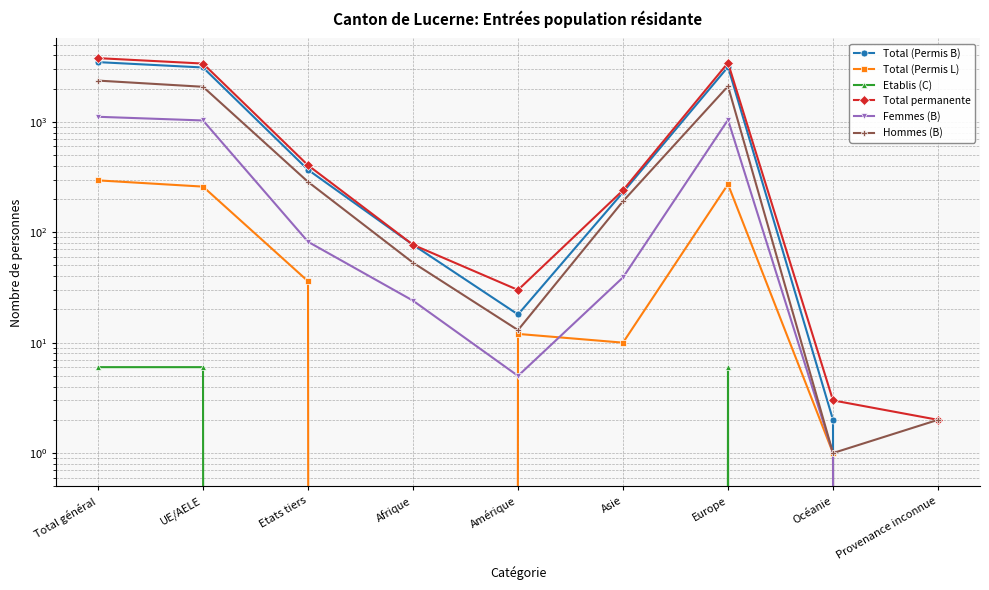

At how many categories does at least one series exceed 993?

3